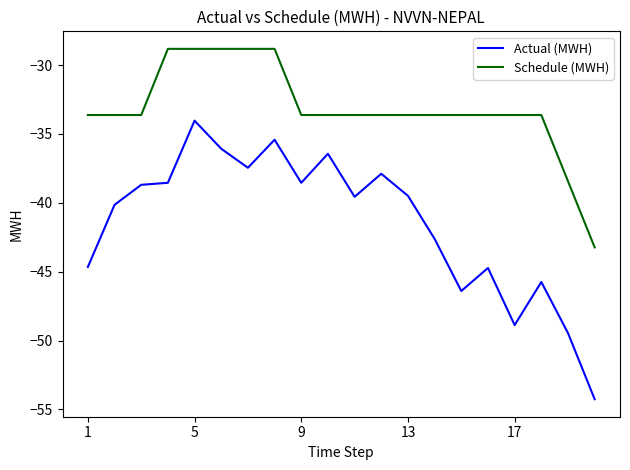

True or false: Schedule (MWH) and Actual (MWH) cross at least once.

False